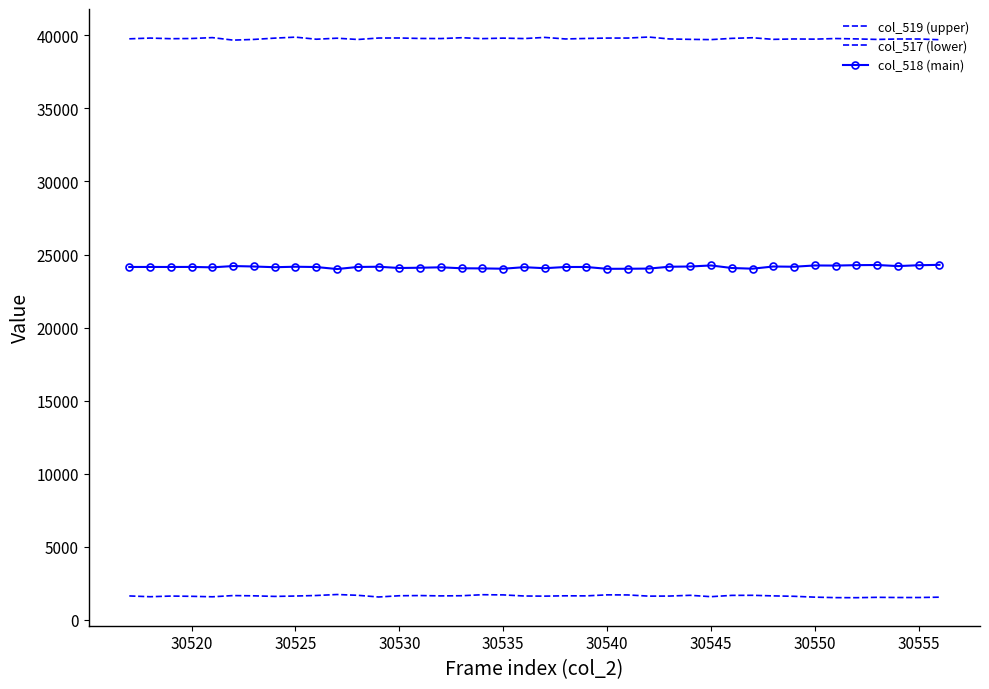

What is the sum of all col_518 (main) values?

965694